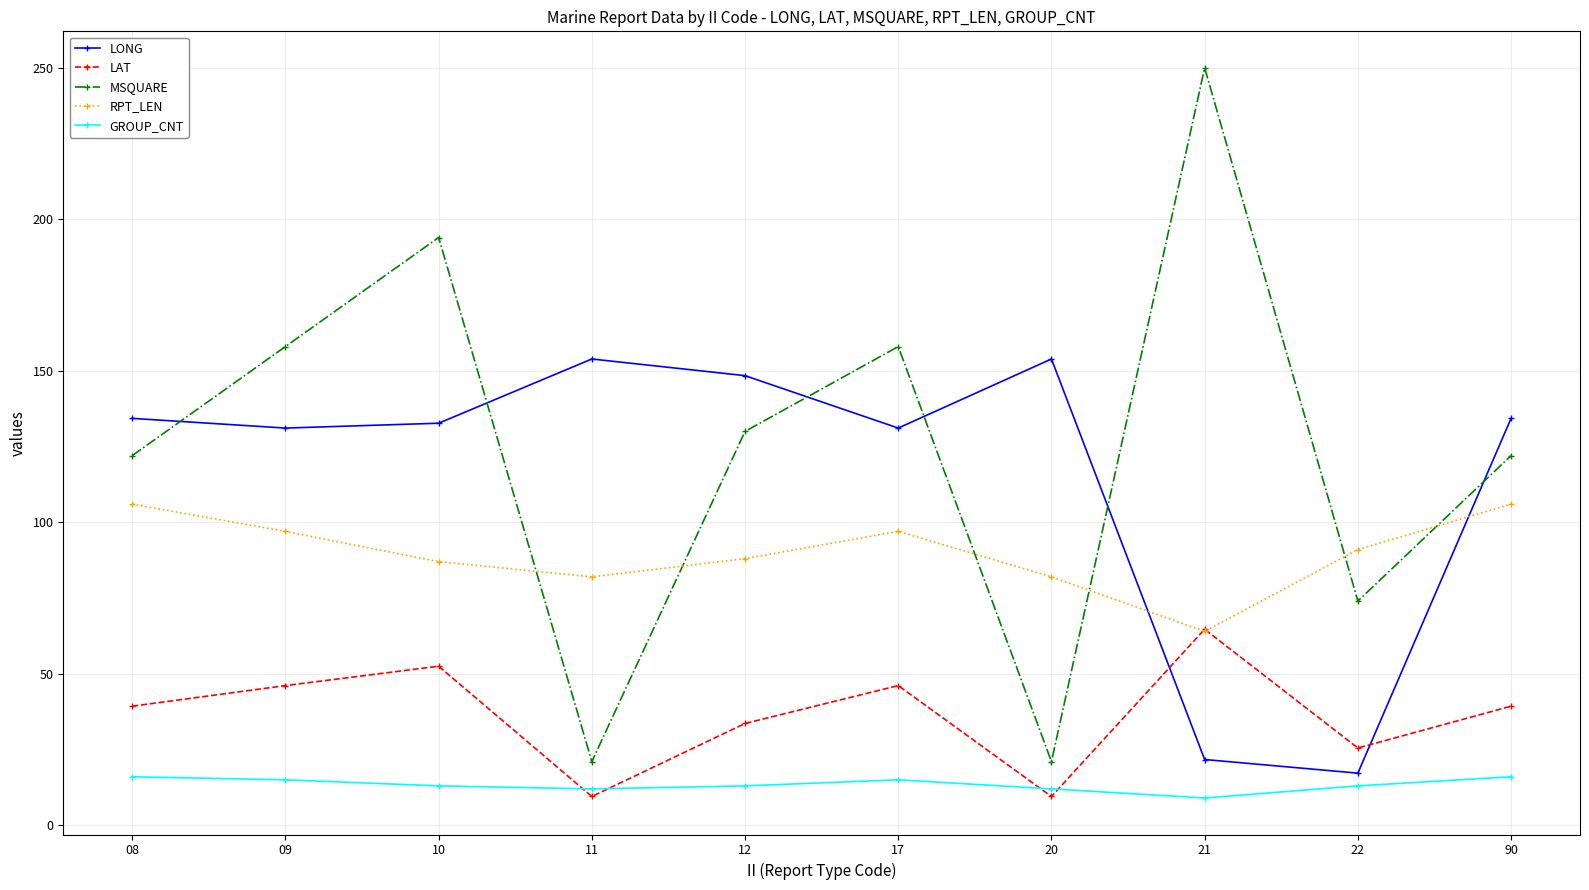

Is the value of LAT at 22 greater than the value of GROUP_CNT at 20?

Yes